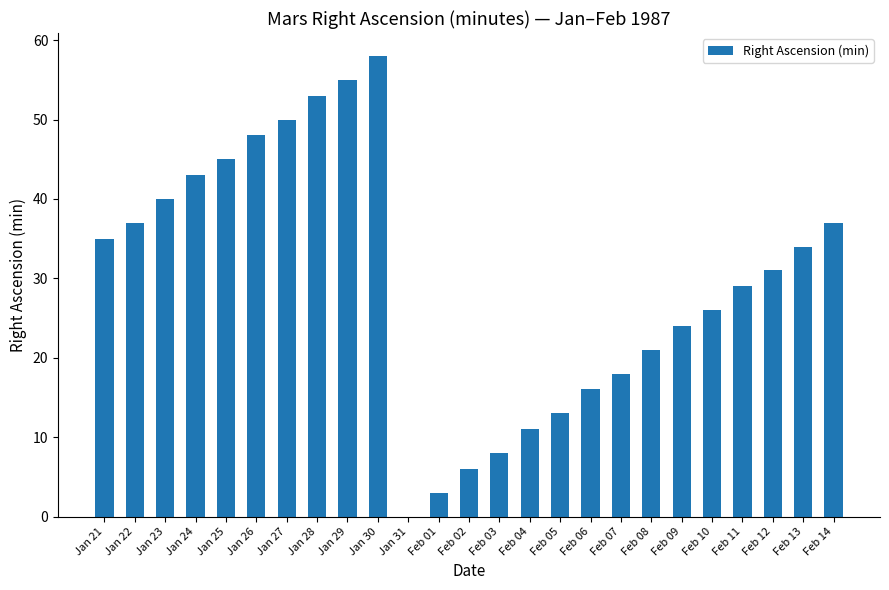

Reading left to right, list all the values displayed in this chart.

35	37	40	43	45	48	50	53	55	58	0	3	6	8	11	13	16	18	21	24	26	29	31	34	37